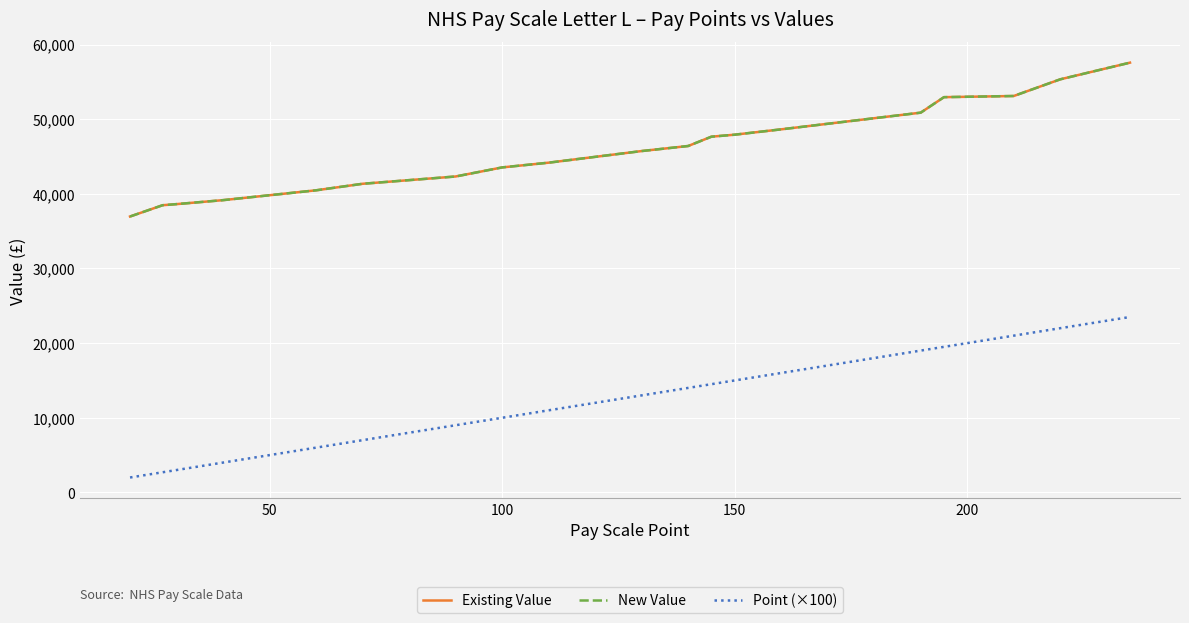

Does the chart have visible grid lines?

Yes